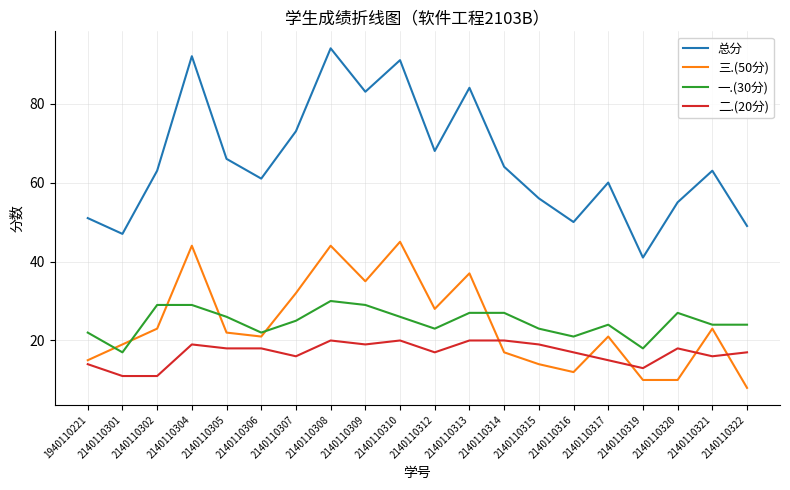

How many lines are shown in the chart?

4